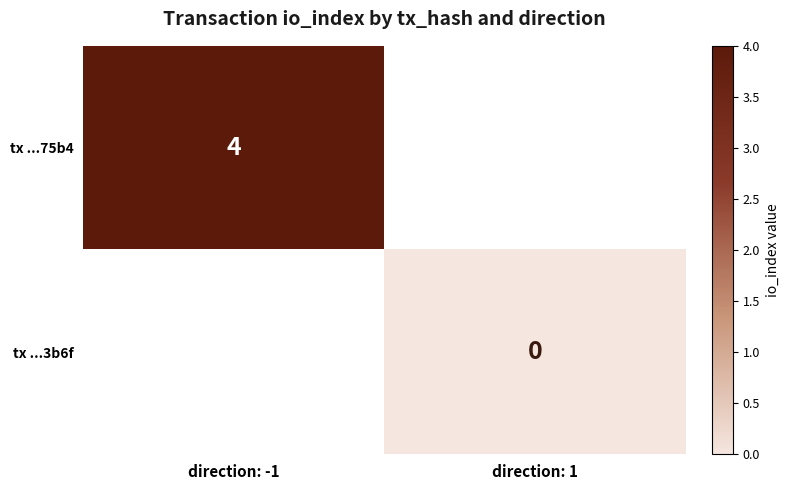

True or false: tx ...75b4 has a value of 2 at direction: -1.

False